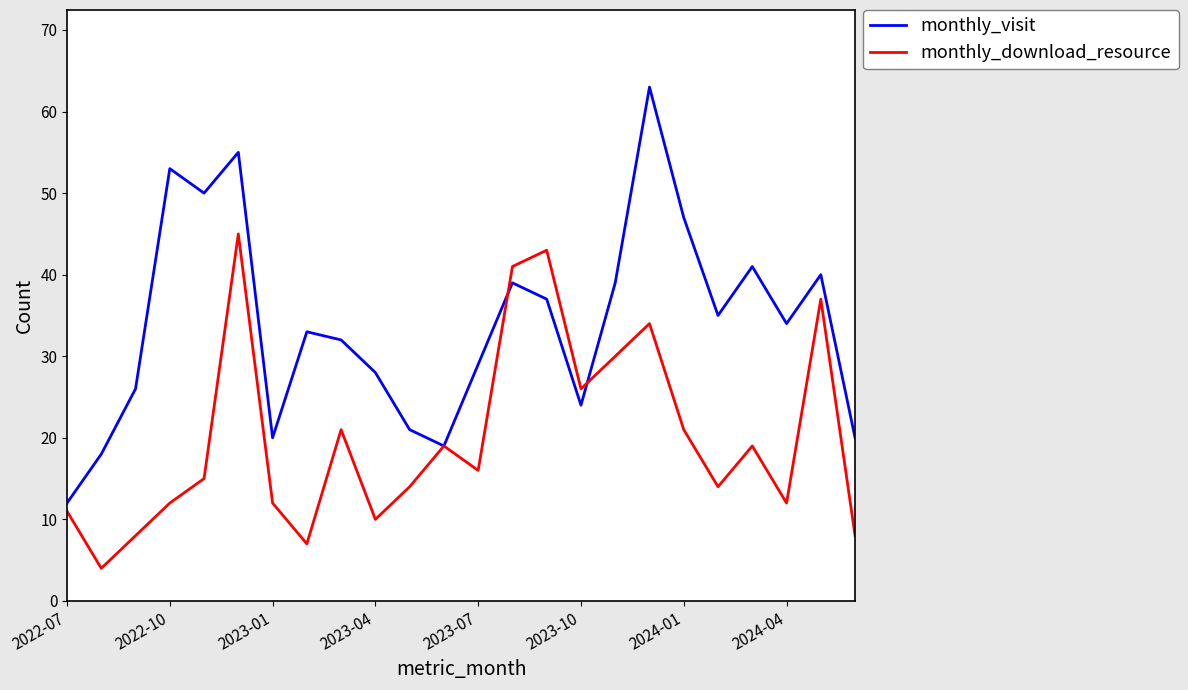

What is the minimum value for monthly_download_resource?

4